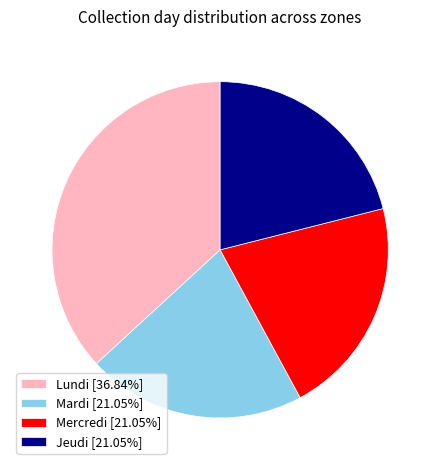

Does any single category account for the majority?

No